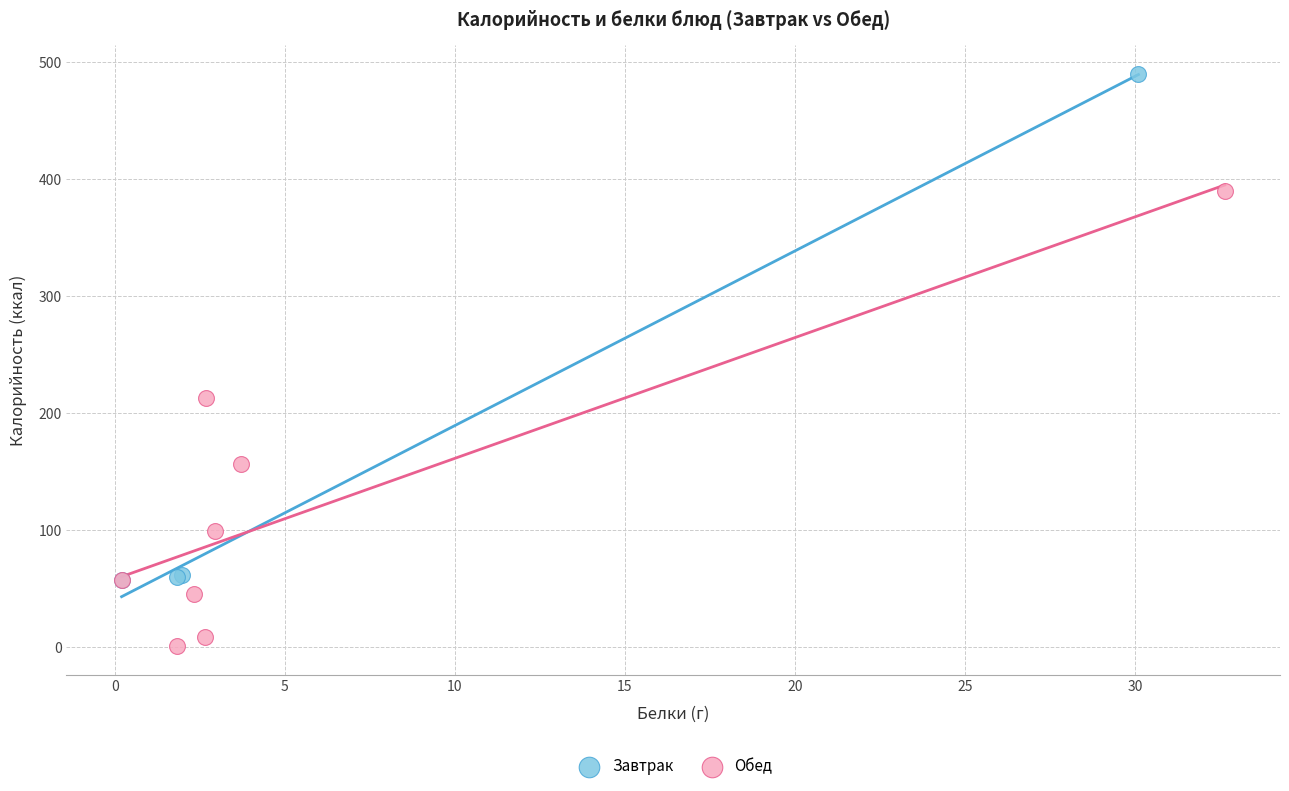

Which series contains the highest Y value?

Завтрак